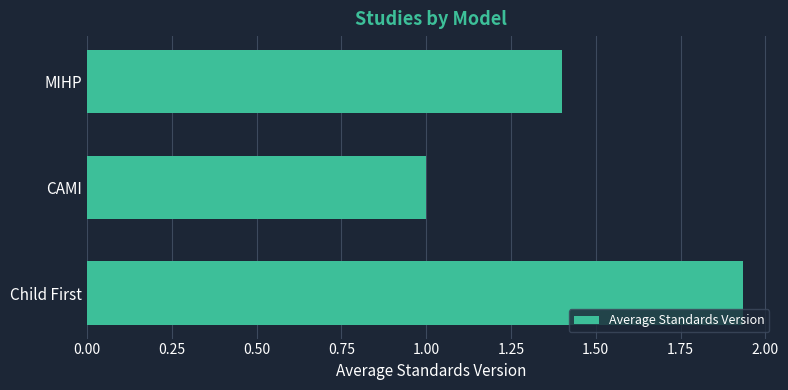

How many data points are above 1?

2